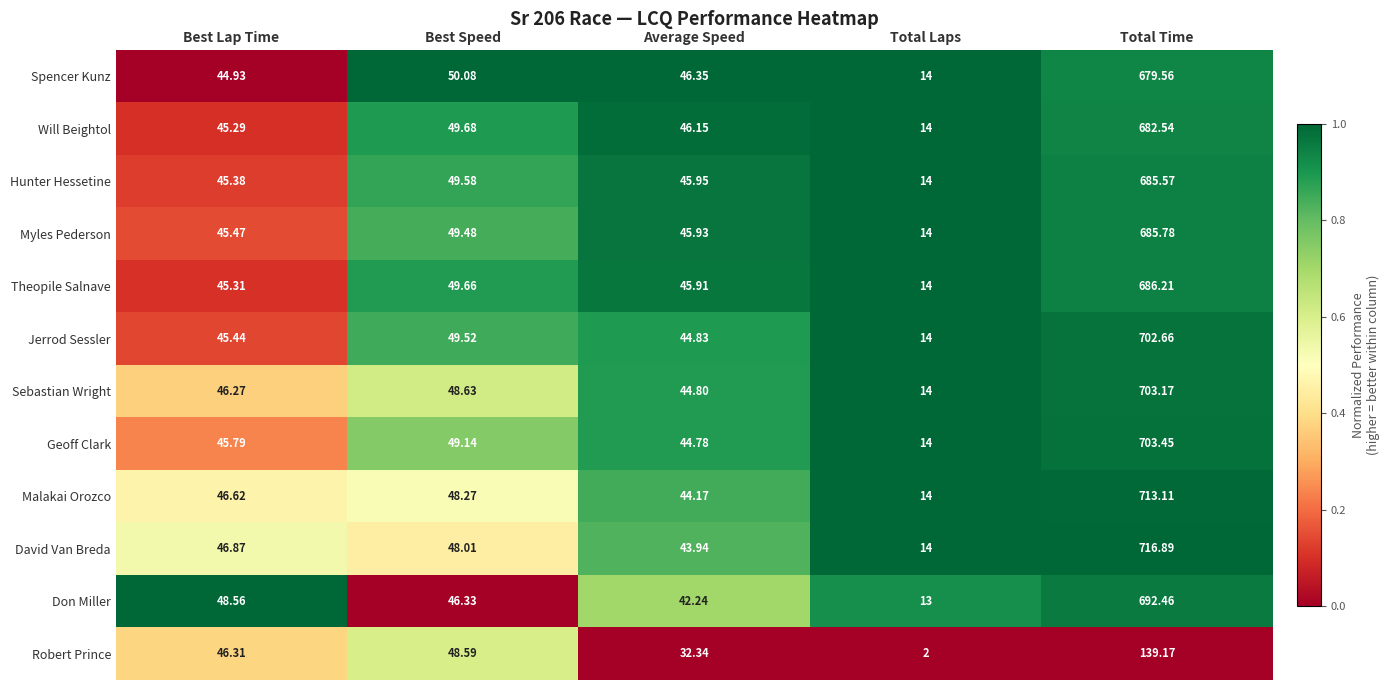

Which series has the largest range (max minus min)?

David Van Breda